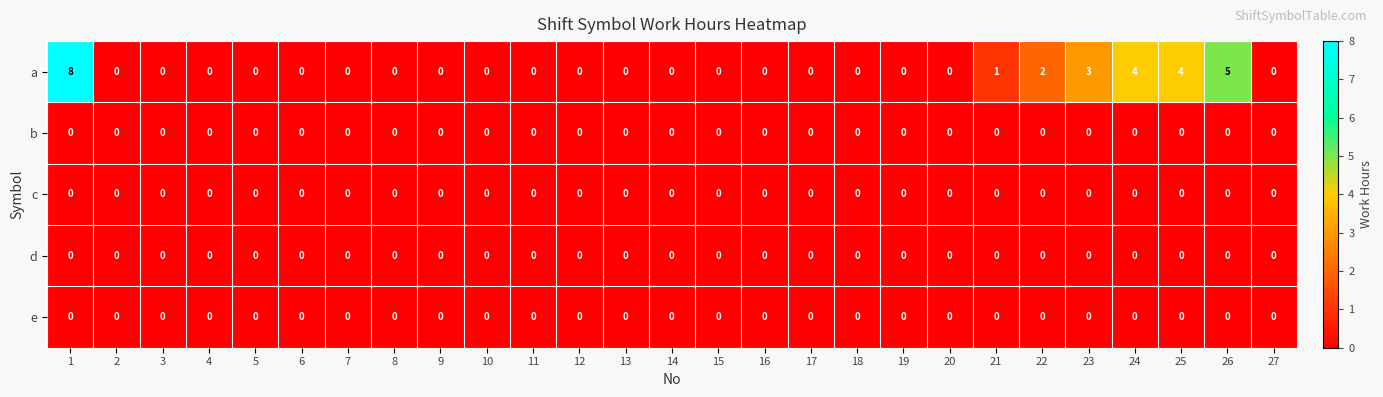

At how many categories does at least one series exceed 6?

1